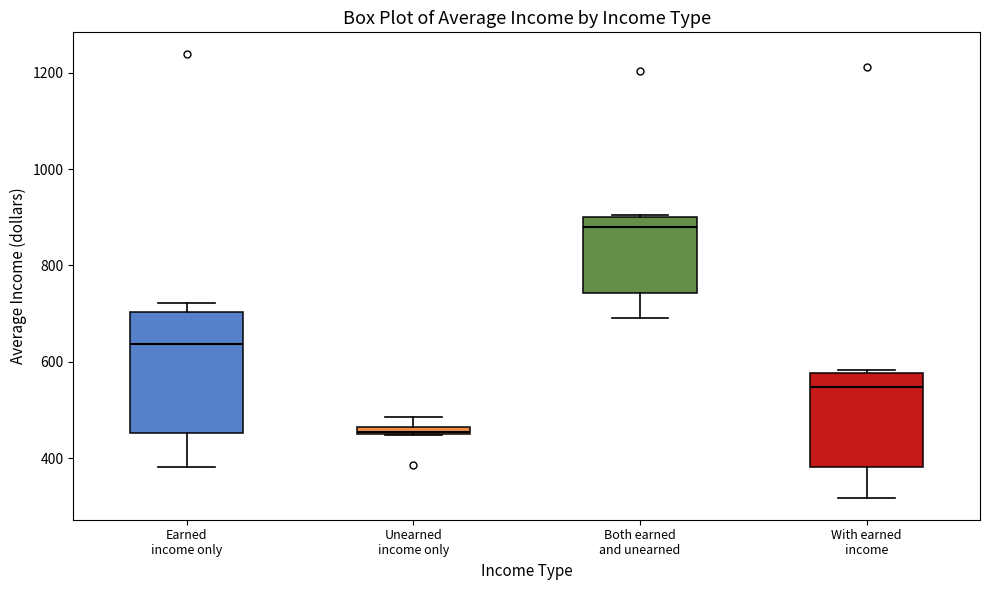

Where is the upper edge of the box for Unearned income only on the y-axis? The values are not printed on the chart, so give them approximately, as read against the axis.

460